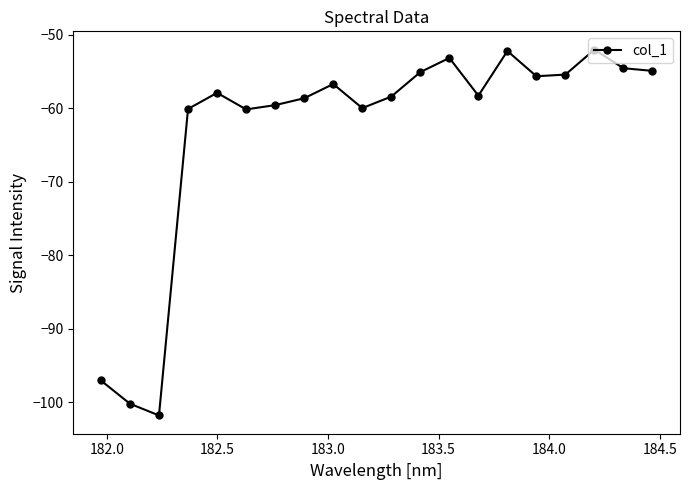

What is the greatest value displayed?

-52.0